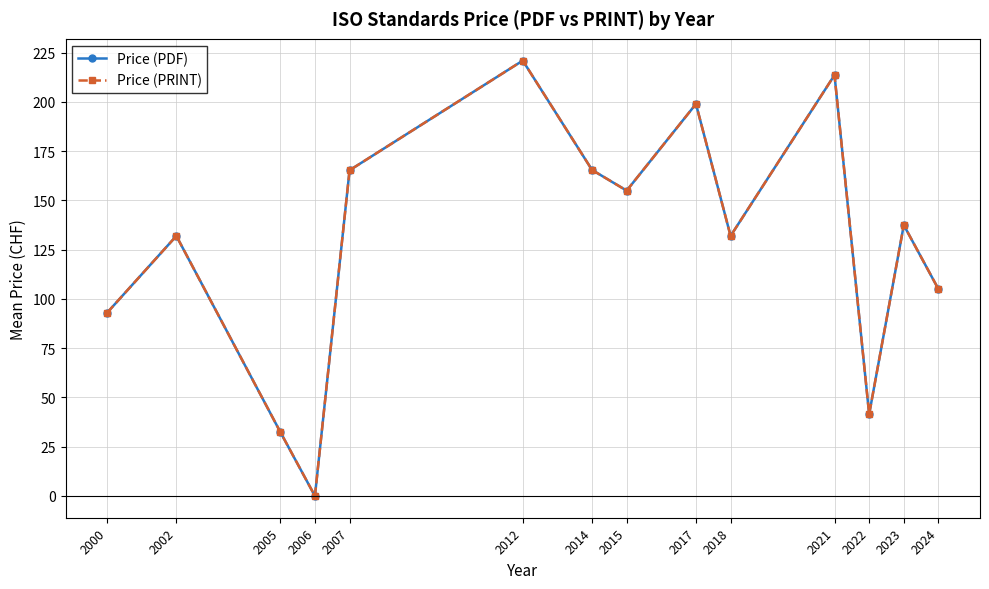

True or false: Price (PDF) and Price (PRINT) intersect in this chart.

False